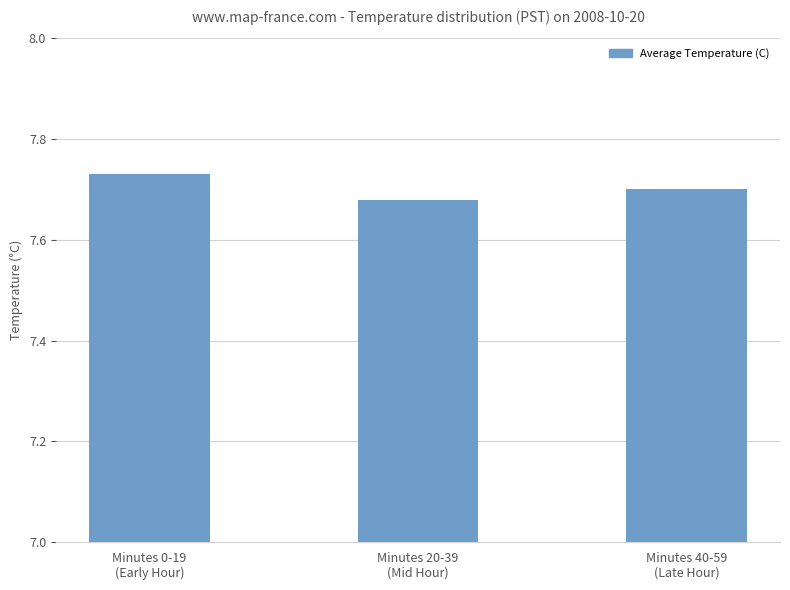

Is it true that the value at Minutes 0-19
(Early Hour) is 7.7?

True